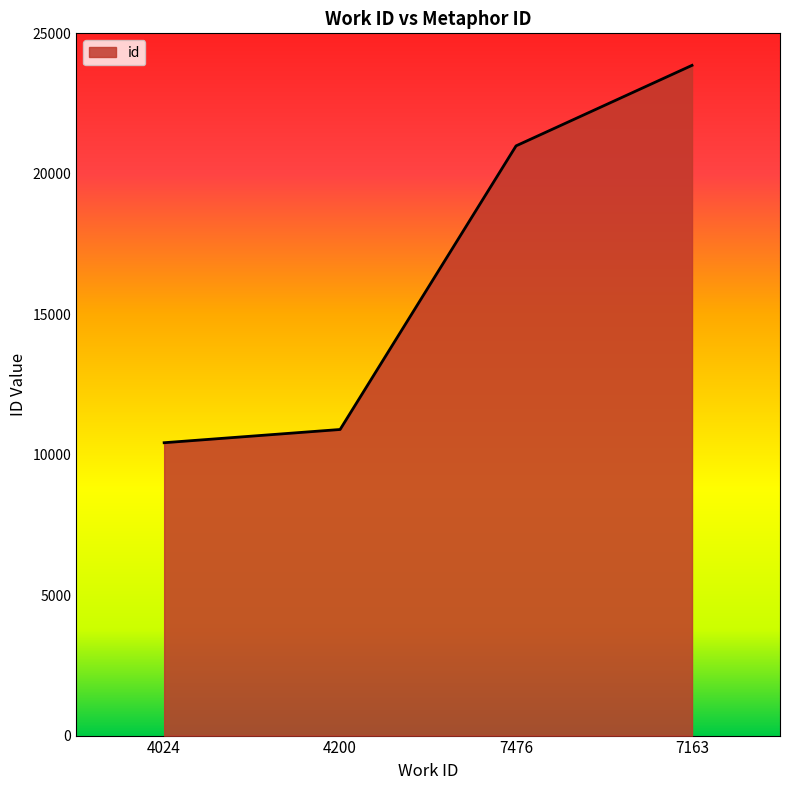

At which label is the value closest to 17143?

7476